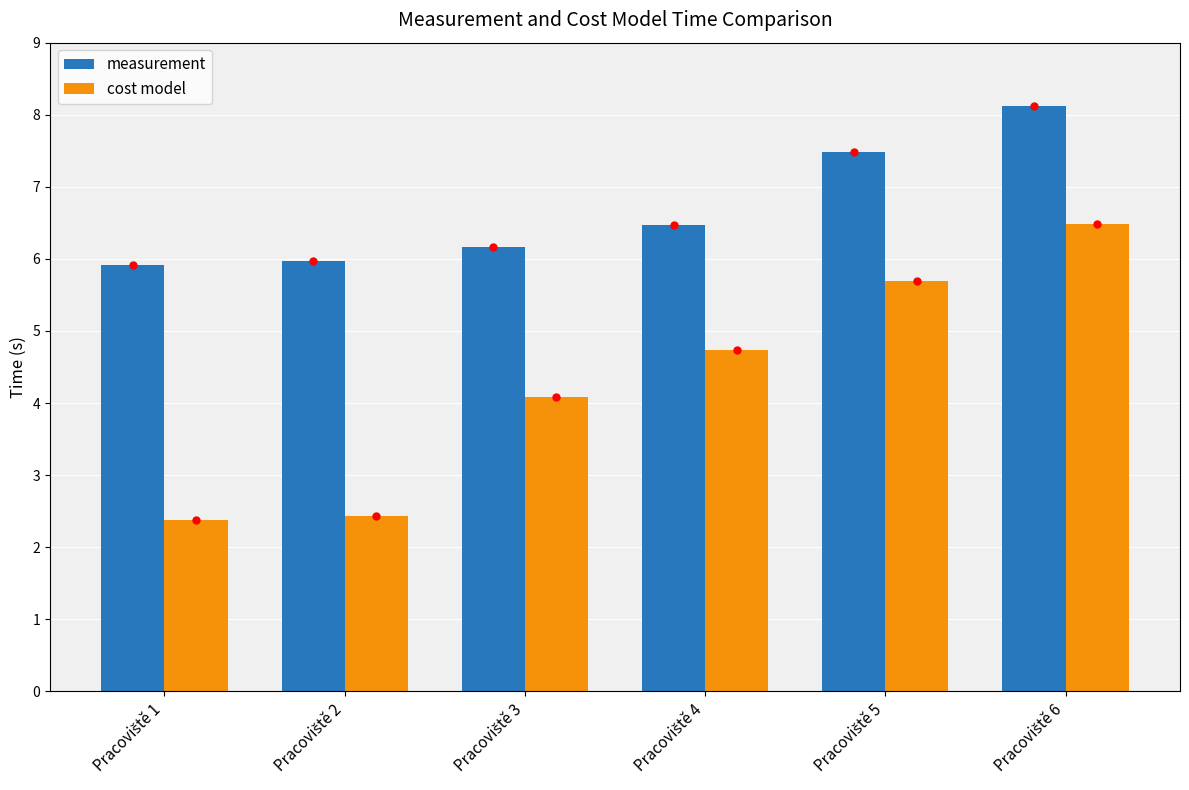

Rank the series by their average value, from highest to lowest.

measurement, cost model